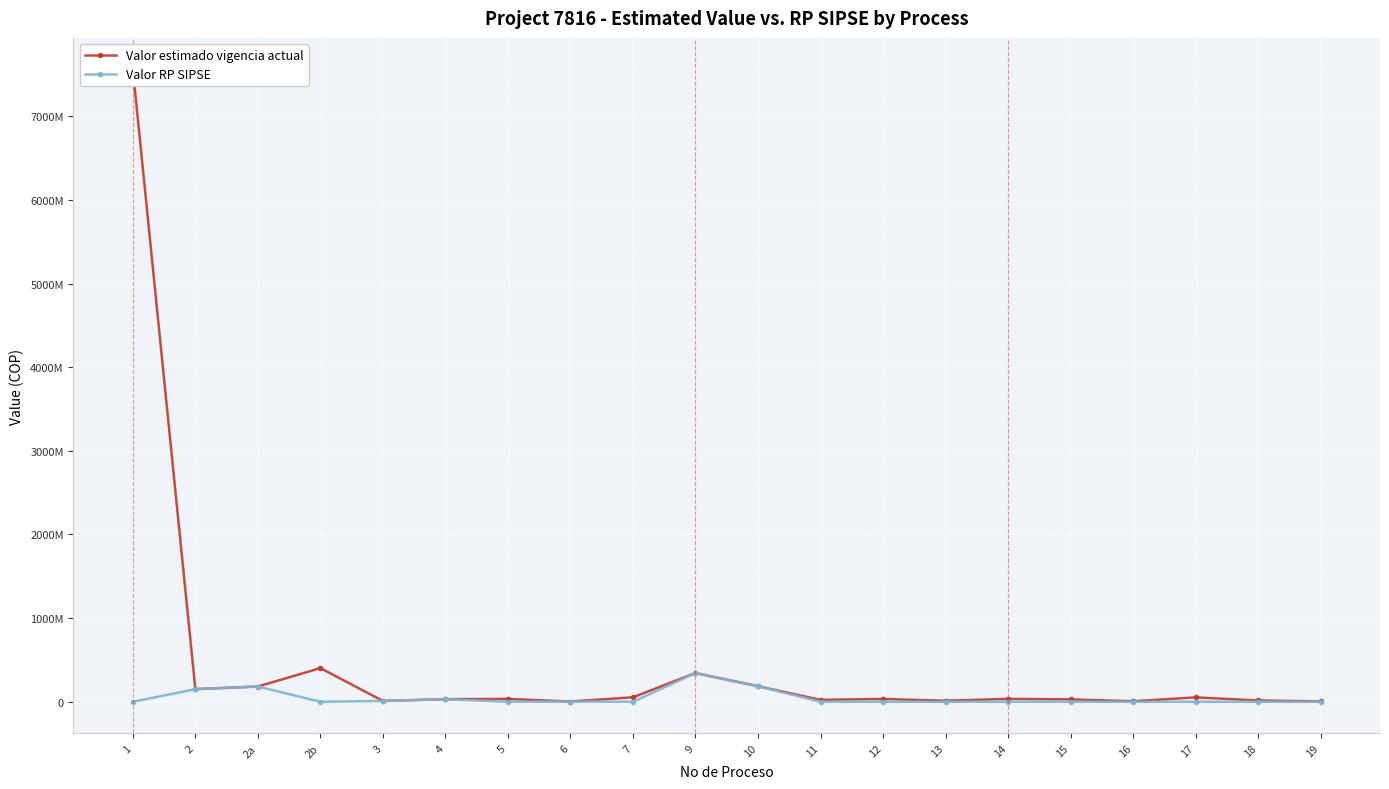

What is the minimum value for Valor estimado vigencia actual?

2500000